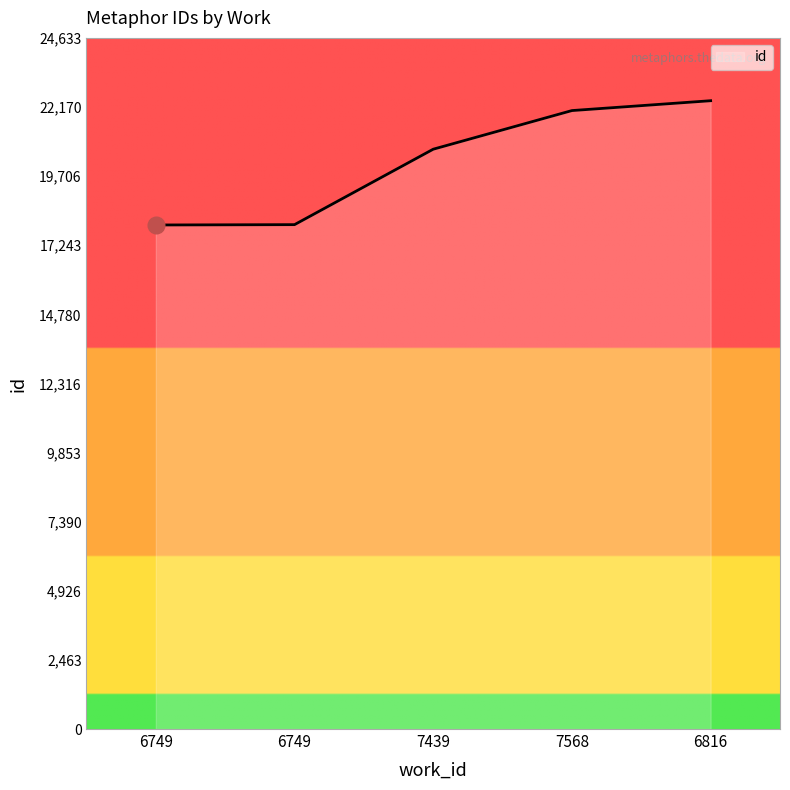

True or false: there are more than 1 points higher than both neighbors.

False